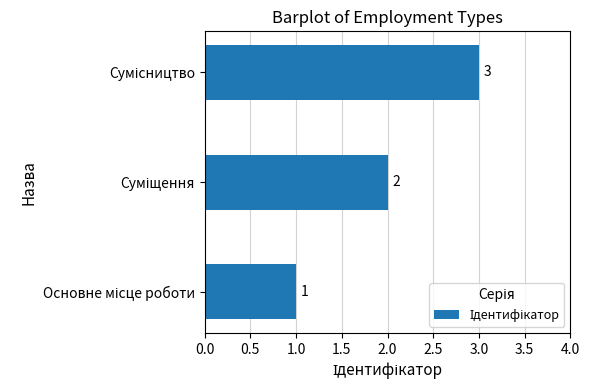

How many data points are less than 2?

1